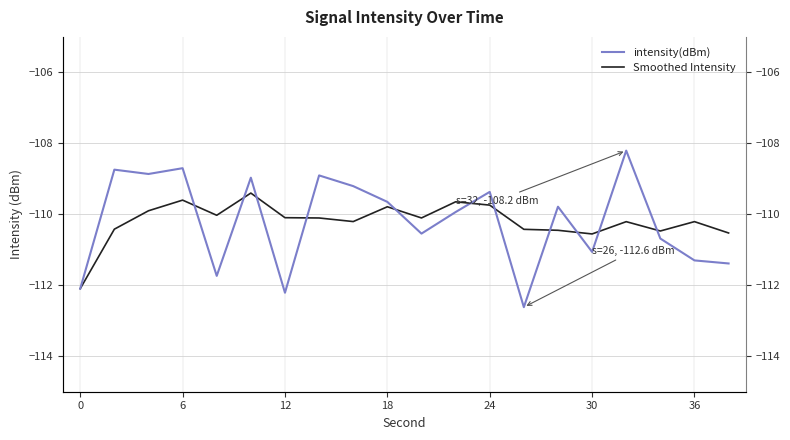

Which series has the widest spread of values?

intensity(dBm)